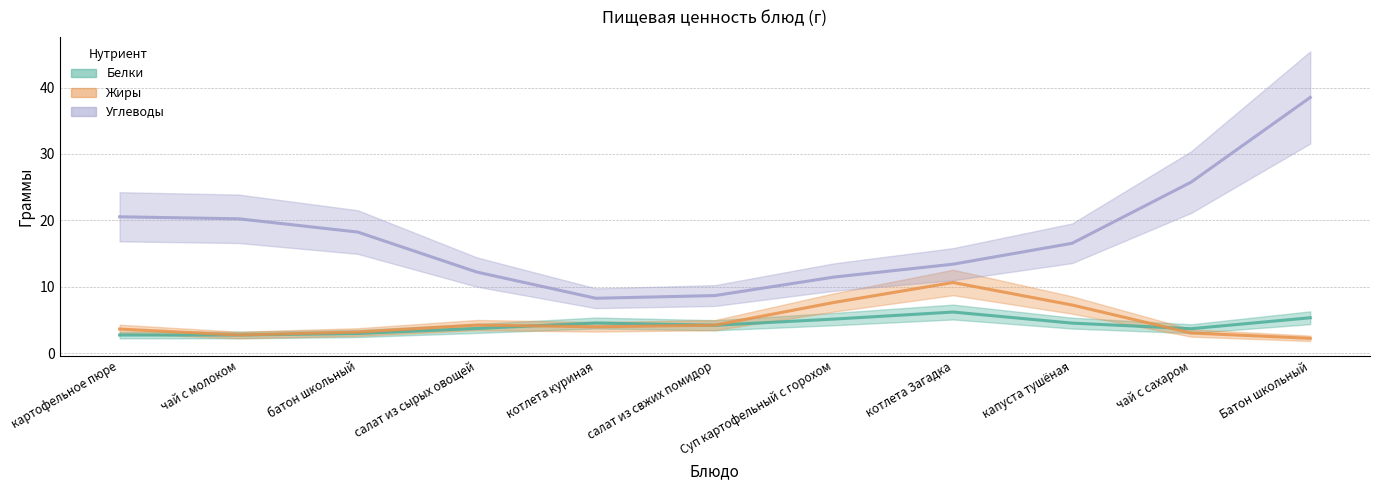

Does the chart have visible grid lines?

Yes